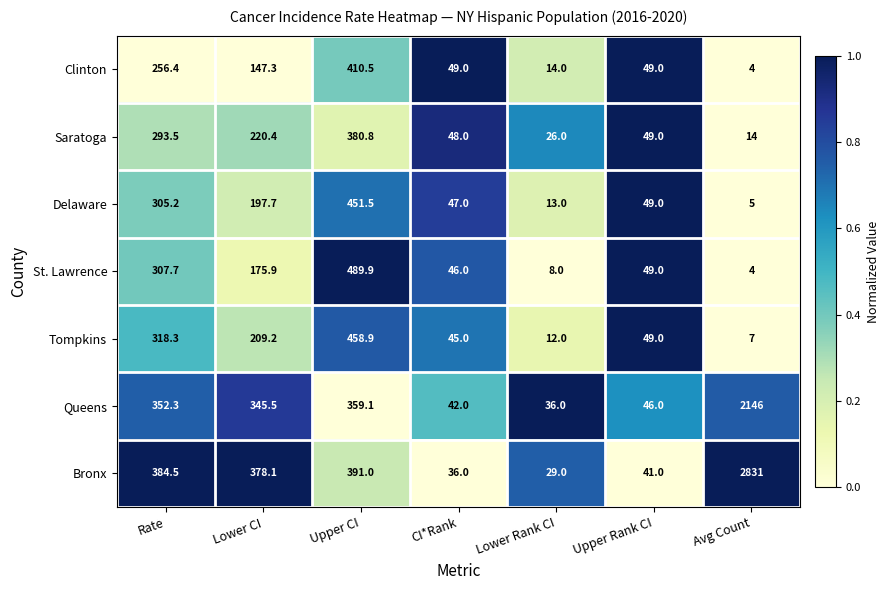

The value of Queens at CI*Rank is 9.2. True or false?

False